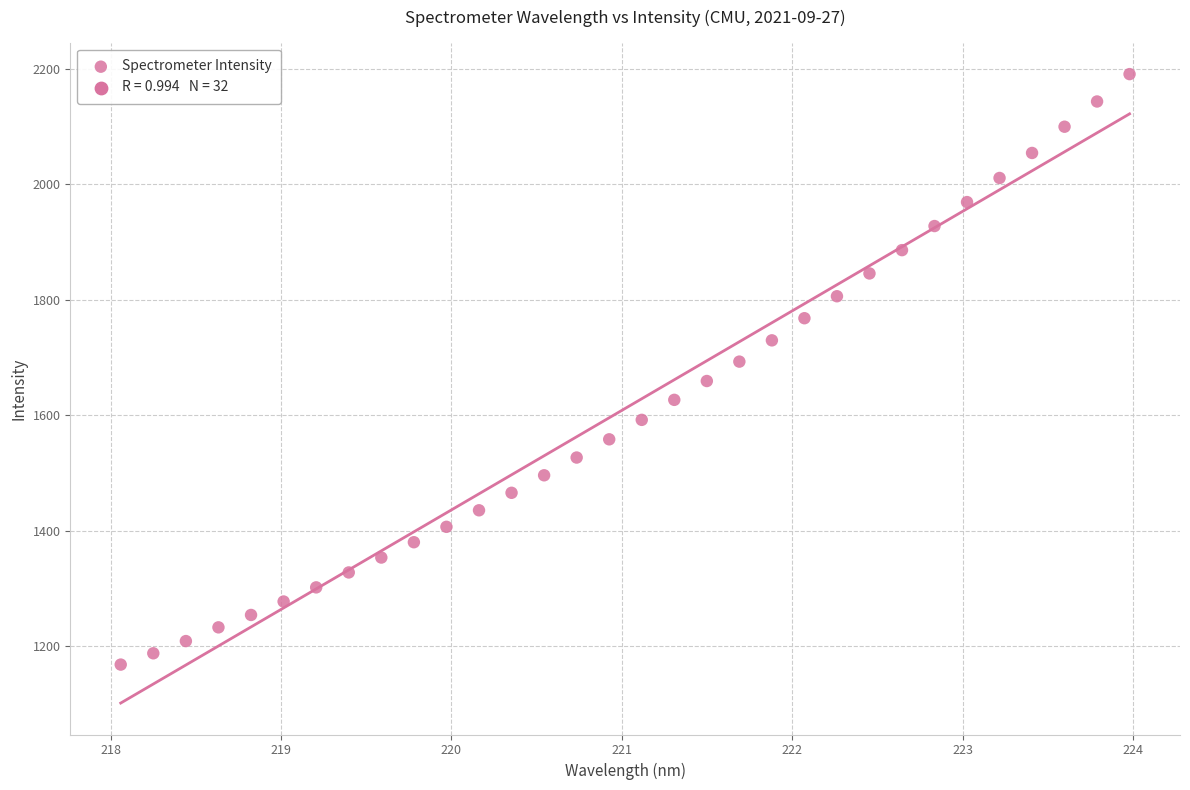

What is the range of X values (max minus min)?

5.9